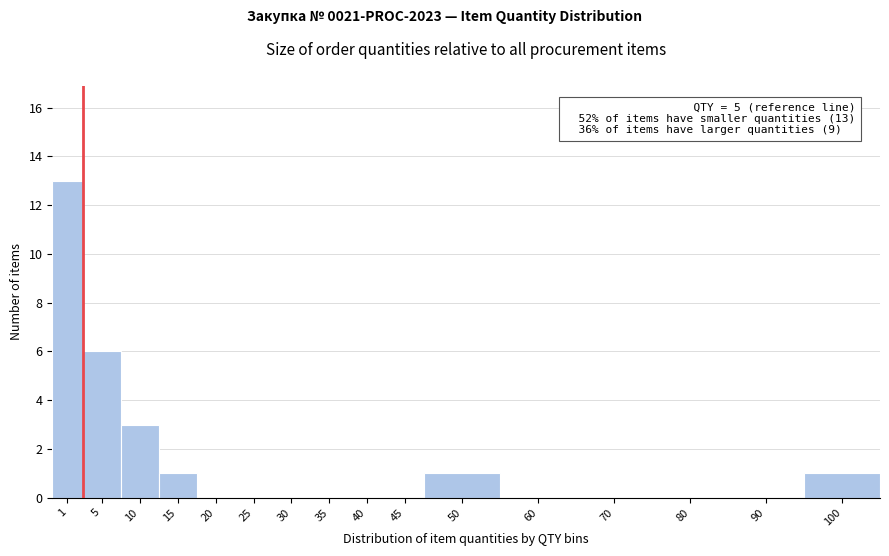

Reading left to right, what are all the values shown in this chart?

1=13	5=6	10=3	15=1	20=0	25=0	30=0	35=0	40=0	45=0	50=1	60=0	70=0	80=0	90=0	100=1